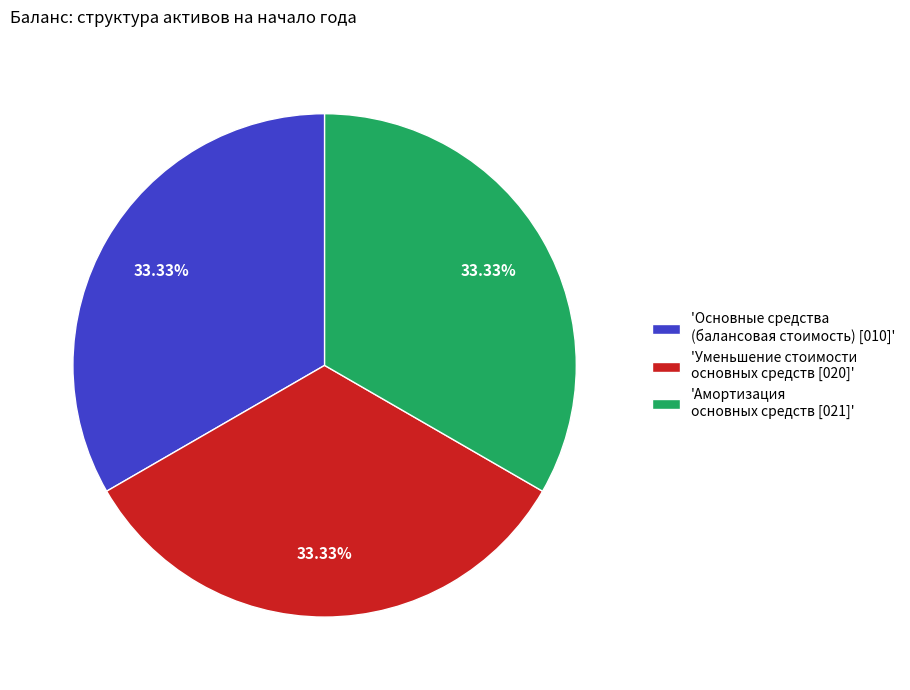

Does any single category account for the majority?

No